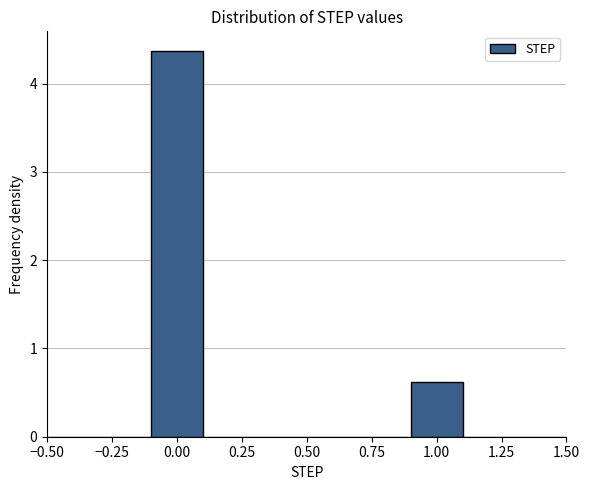

How tall is the bar that spans 0.9 to 1.1 on the x-axis? The values are not printed on the chart, so give them approximately, as read against the axis.

0.6